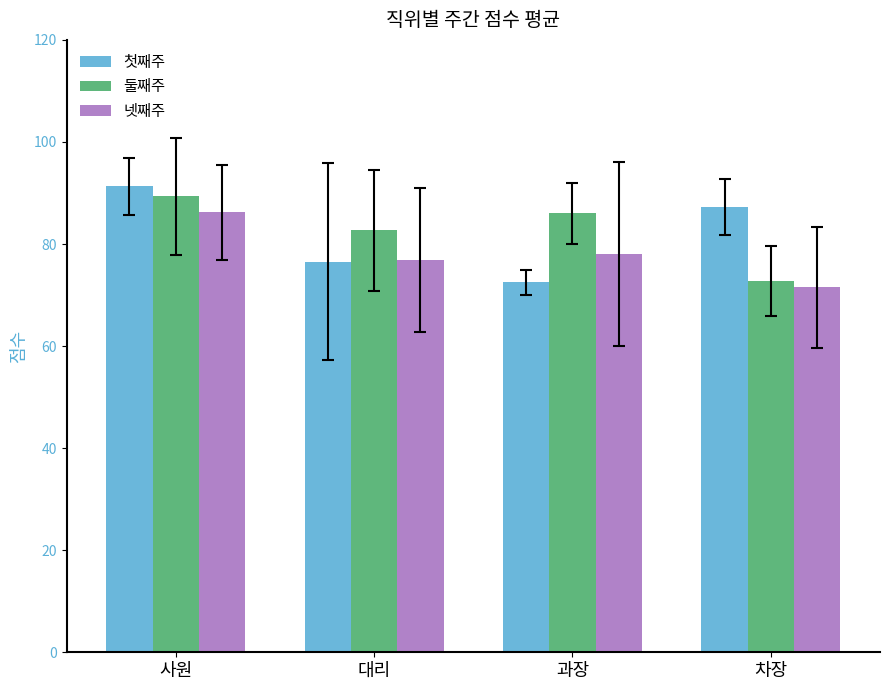

What is the spread (max minus min) of values at 과장?

13.5